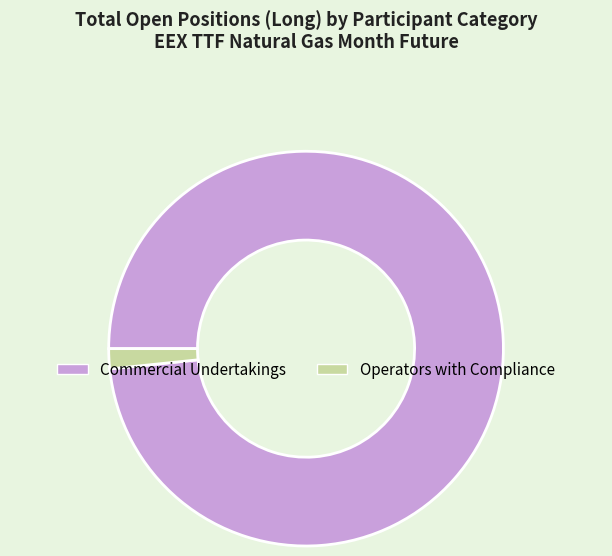

Rank the categories by value from highest to lowest.

Commercial Undertakings, Operators with Compliance